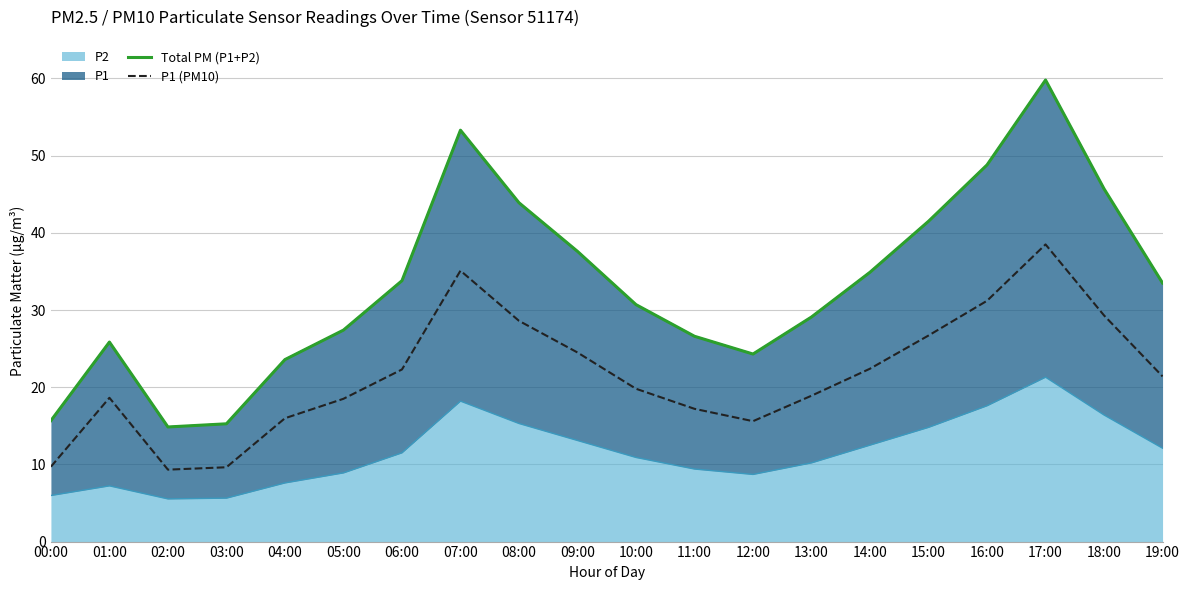

At which category does Total PM (P1+P2) reach its first local peak?

01:00